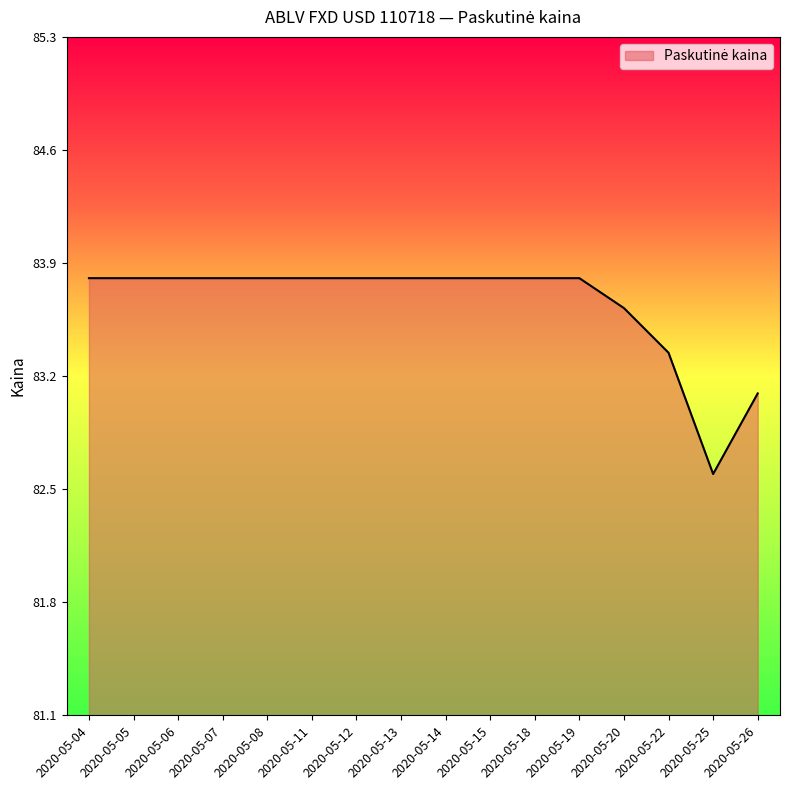

Reading left to right, extract all data points from this chart.

83.8	83.8	83.8	83.8	83.8	83.8	83.8	83.8	83.8	83.8	83.8	83.8	83.6	83.3	82.6	83.1